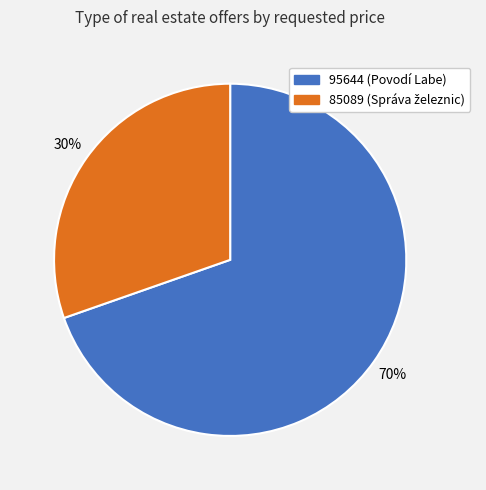

What percentage is the 95644 slice, to the nearest percent?

70%